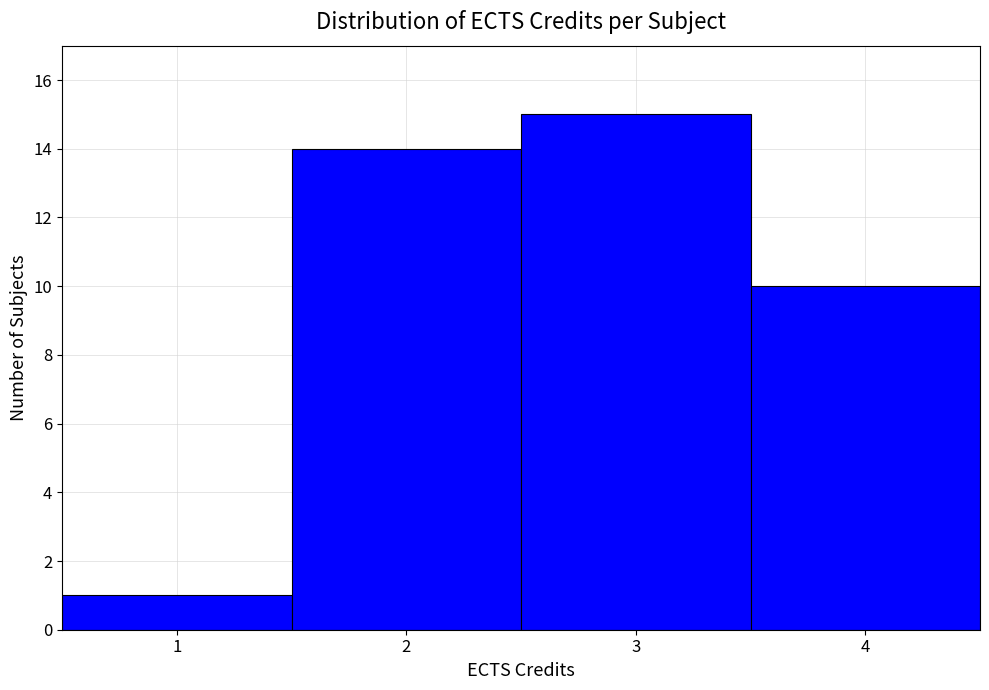

Over which range of the x-axis is the bar tallest?

2.5 to 3.5